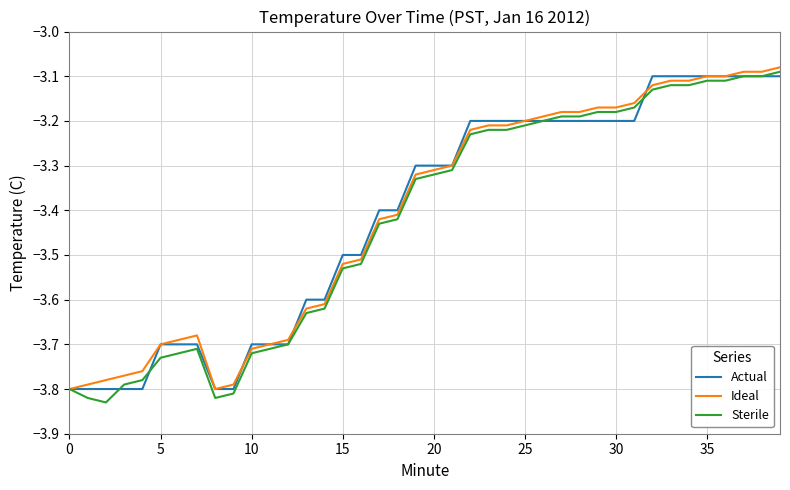

At which category is the sum across all series the highest?

39